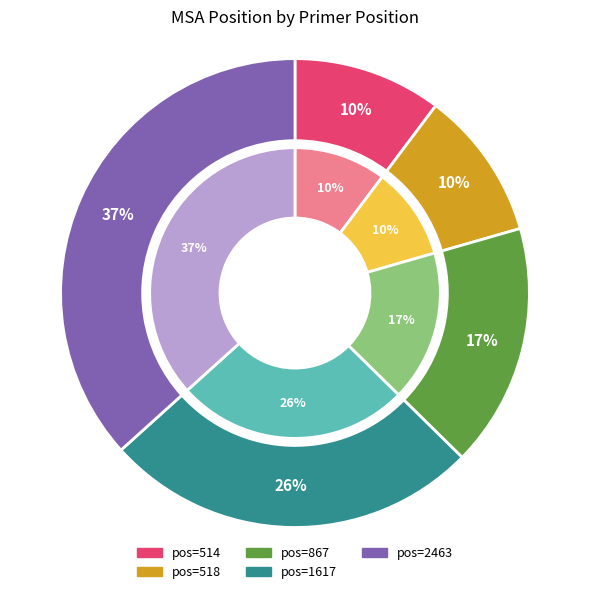

Which category has the smallest portion of the pie?

514